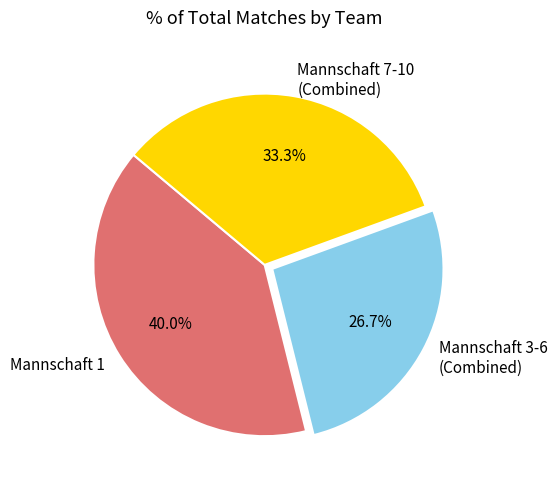

Rank the categories by value from lowest to highest.

Mannschaft 3-6 (Combined), Mannschaft 7-10 (Combined), Mannschaft 1